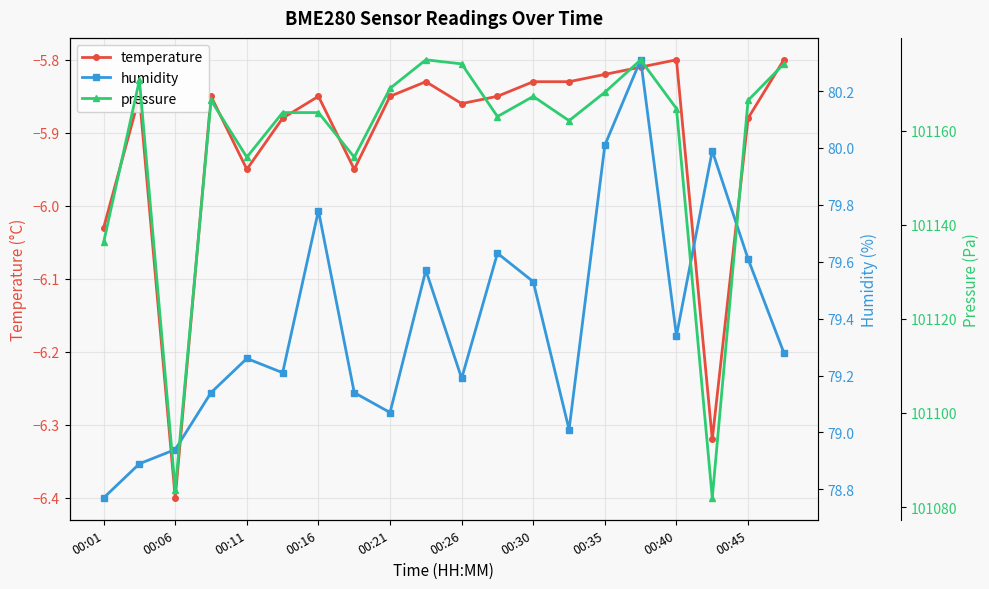

At which label is temperature closest to -6?

00:01